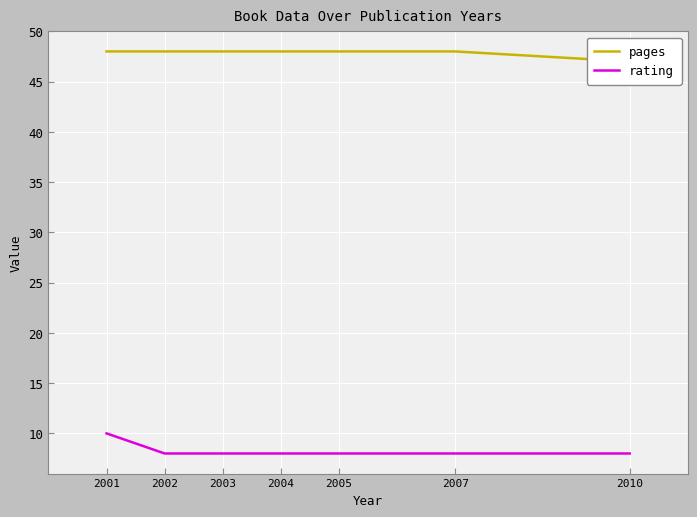

What is the difference between the highest and lowest values at 2002?

40